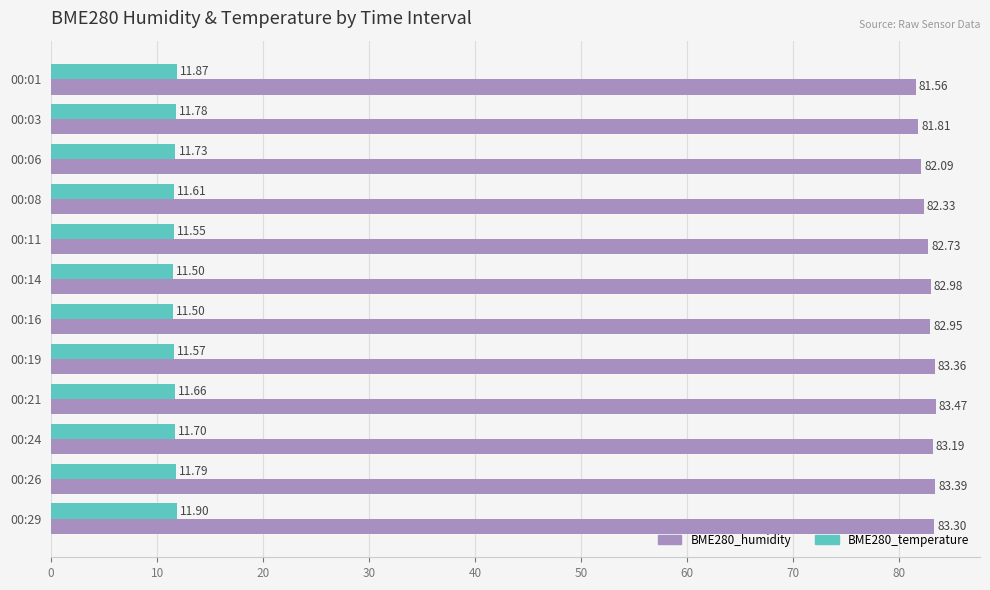

Which series has the widest spread of values?

BME280_humidity